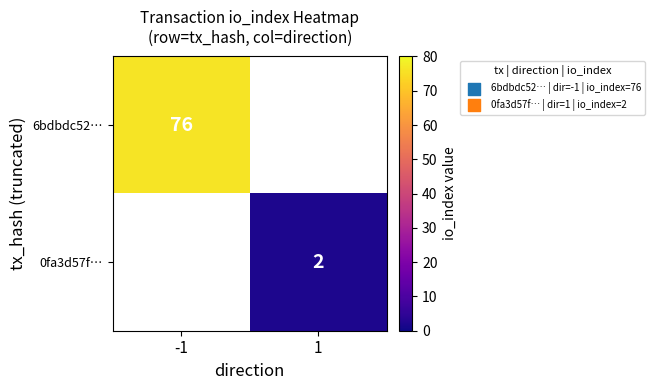

True or false: 0fa3d57f… has a value of 2 at 1.

True